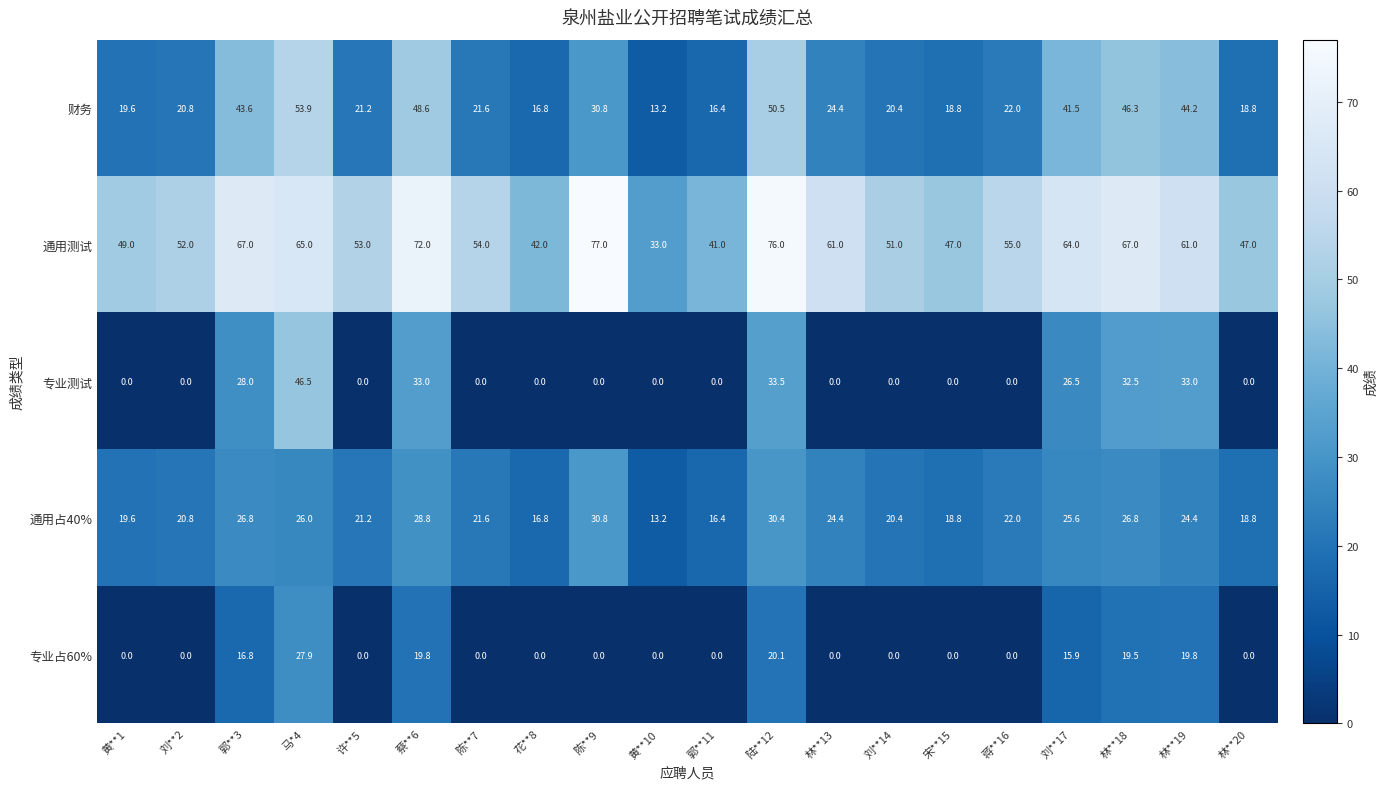

Between 郭**3 and 马*4, which series saw the biggest shift?

专业测试